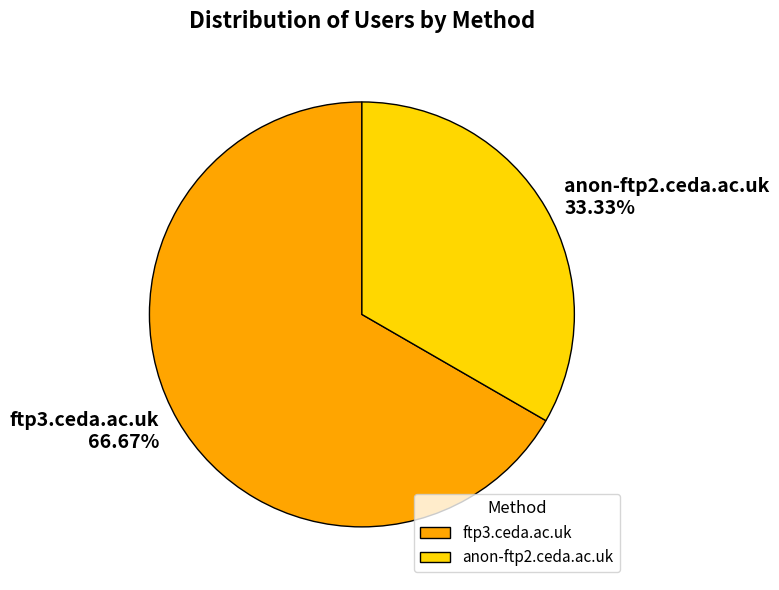

What is the ratio of the value at ftp3.ceda.ac.uk 66.67% to the value at anon-ftp2.ceda.ac.uk 33.33%?

2.0